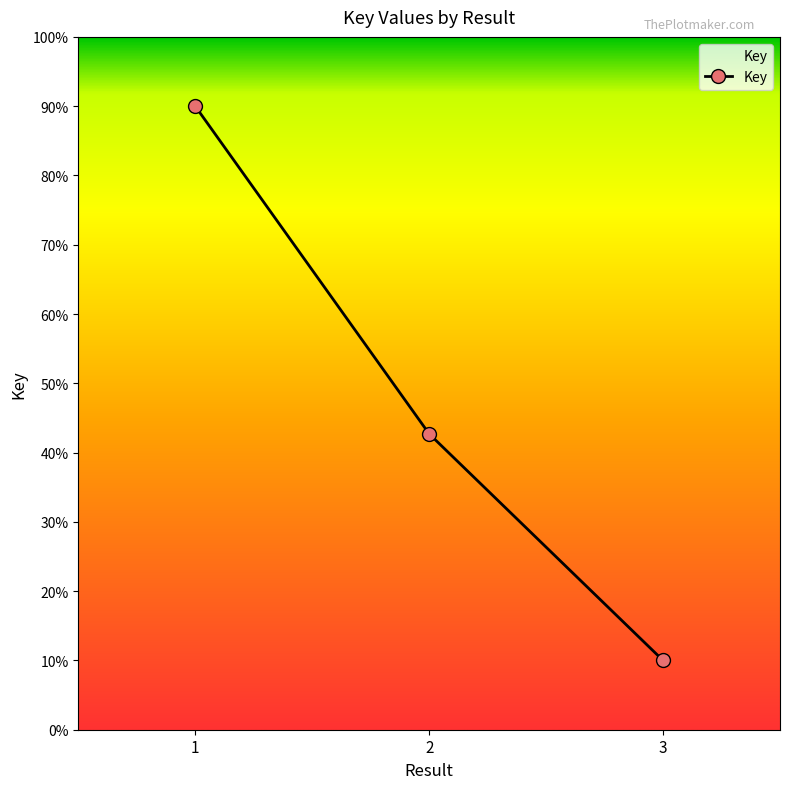

Is this an area chart (filled region under the line)?

Yes